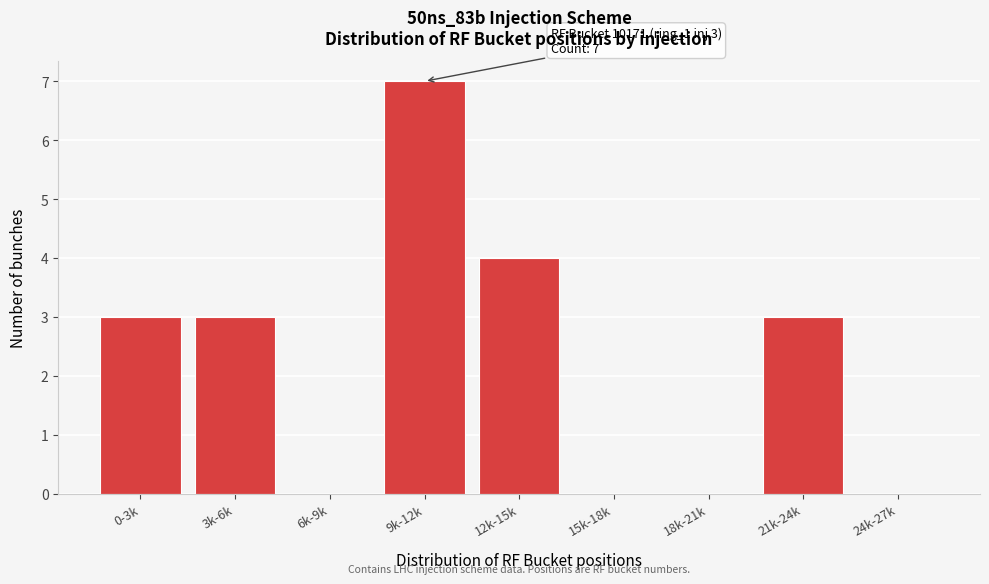

Reading left to right, extract all data points from this chart.

0-3k=3	3k-6k=3	6k-9k=0	9k-12k=7	12k-15k=4	15k-18k=0	18k-21k=0	21k-24k=3	24k-27k=0